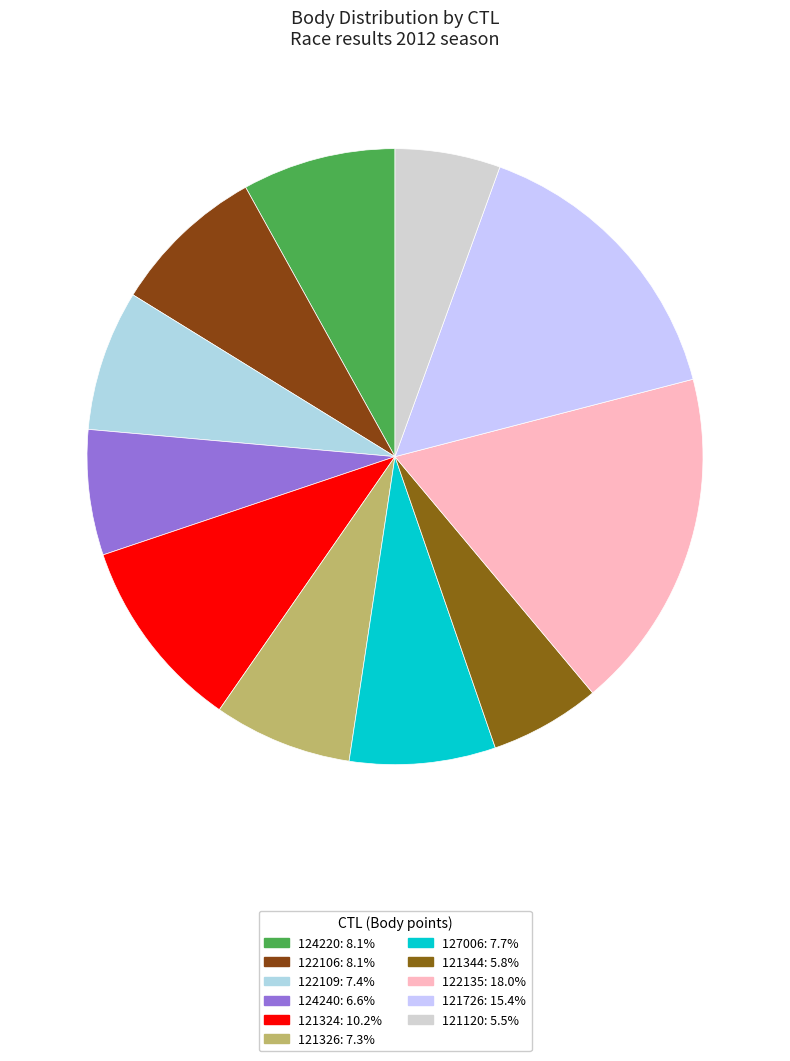

Does 121344 represent more than half of the total?

No